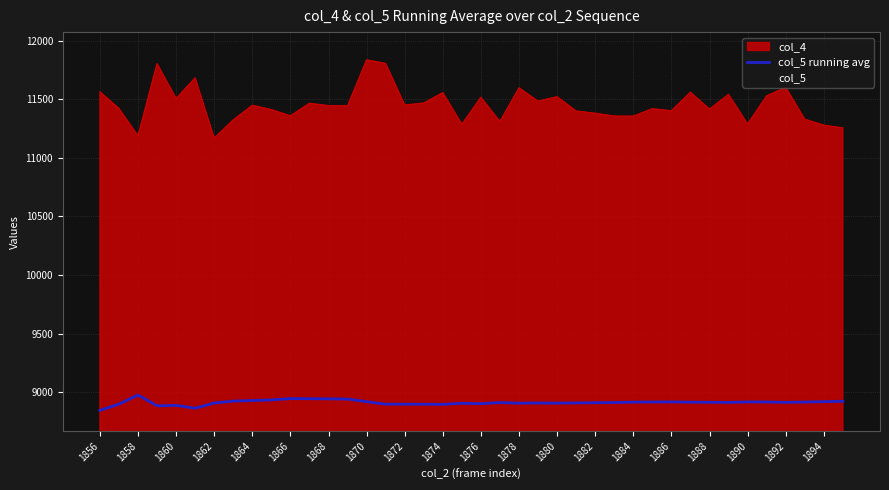

What position from the right is 31?

9